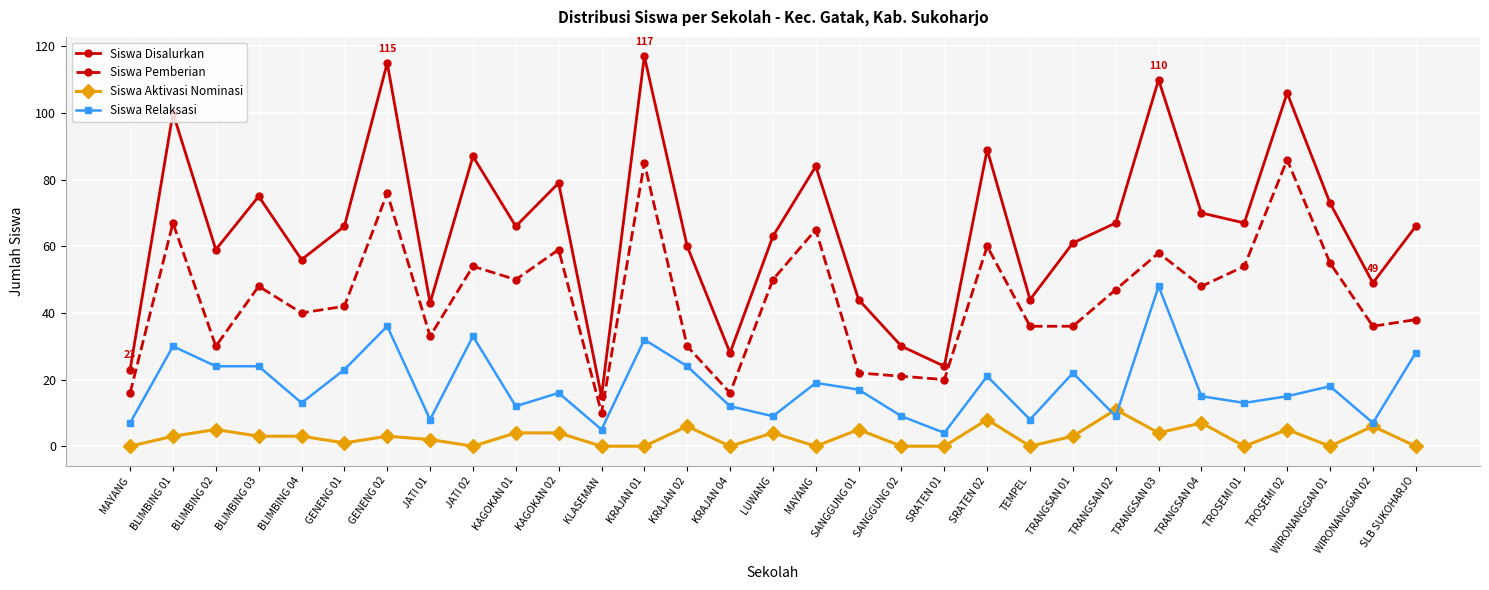

In Siswa Relaksasi, how many points are higher than both neighbors (excluding endpoints)?

10